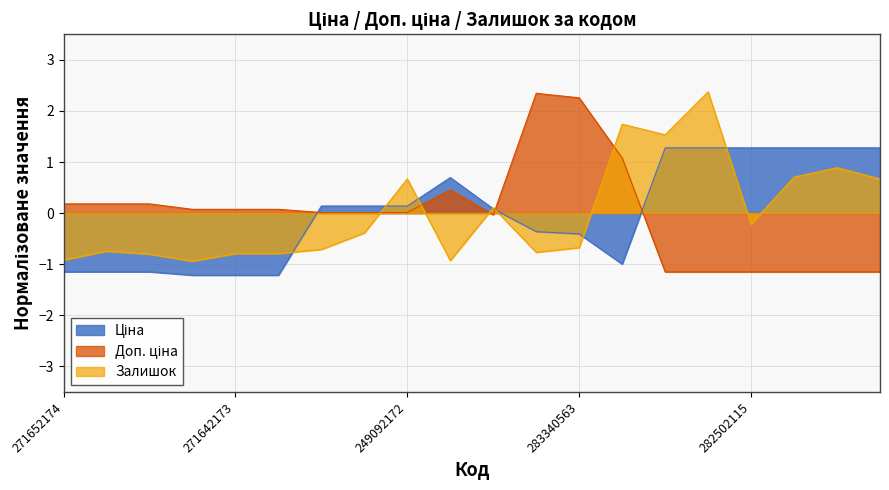

What is the maximum value shown in the chart?

2.4